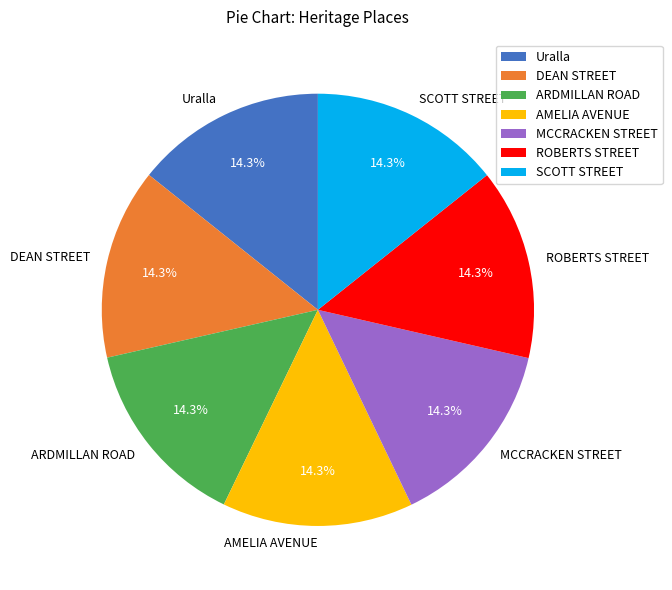

What portion of the pie excludes ARDMILLAN ROAD?

85.7%